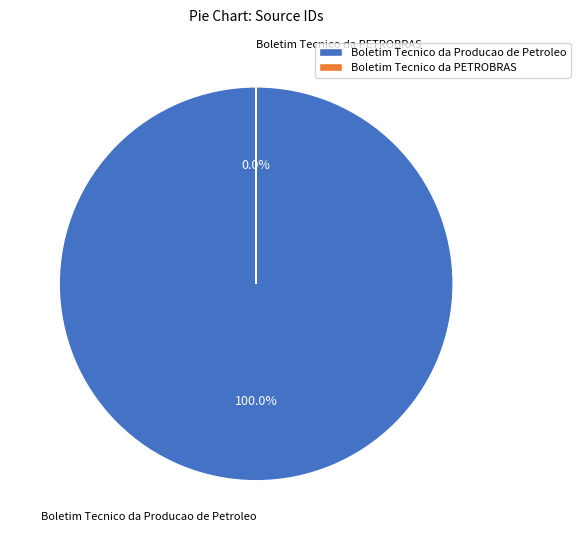

Which slice is the smallest?

Boletim Tecnico da PETROBRAS